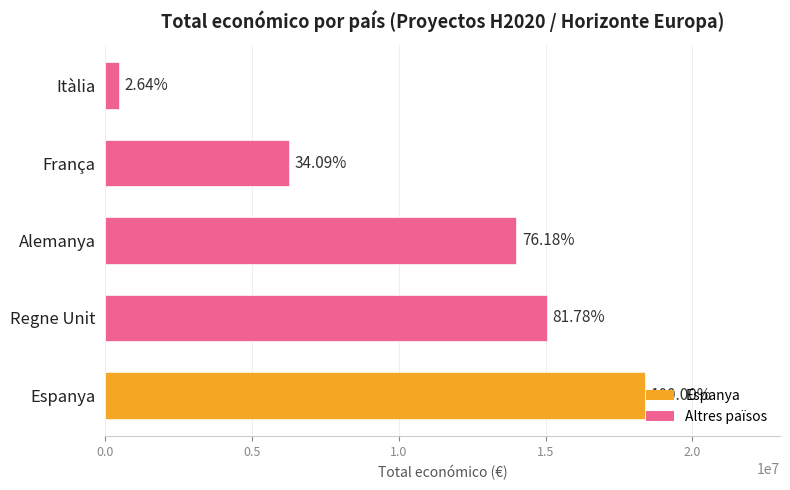

Are the bars horizontal?

Yes